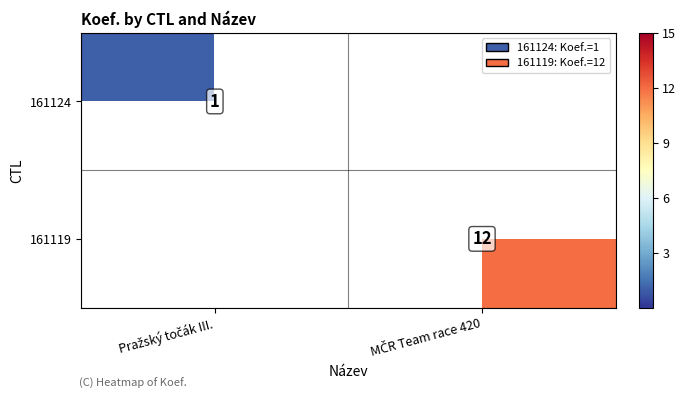

Is the value of 161124 at Pražský točák III. greater than the value of 161119 at Pražský točák III.?

No